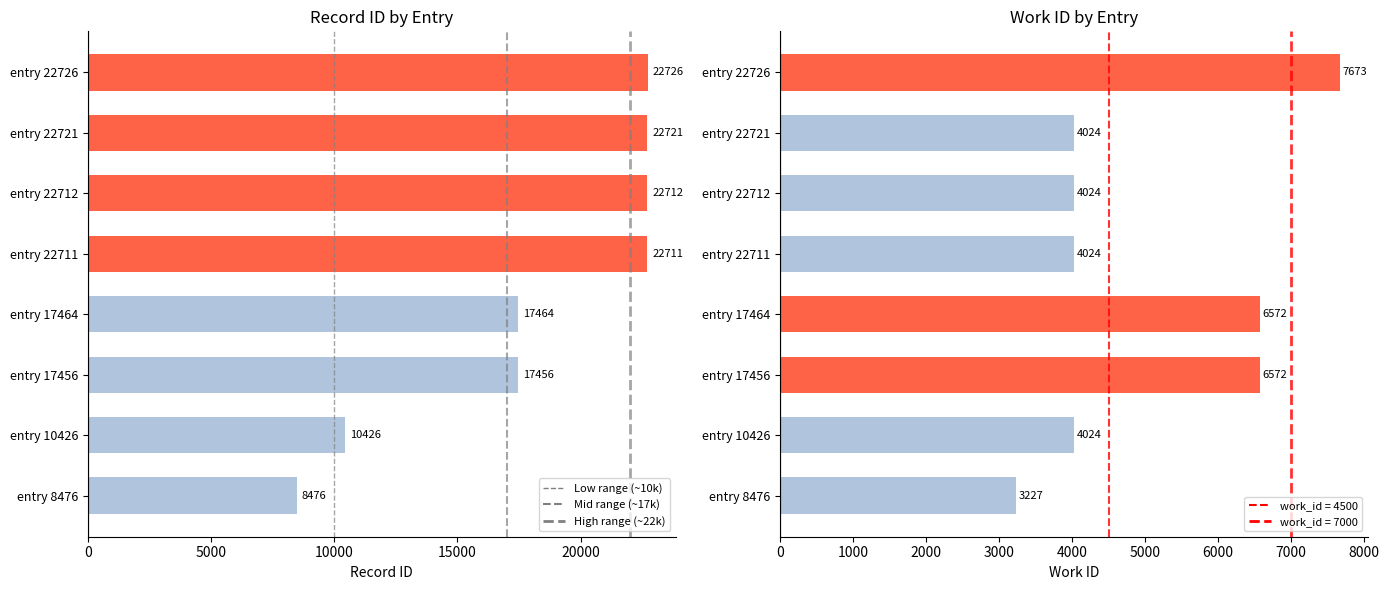

Reading right to left, list all the values displayed in this chart.

id: 22726	22721	22712	22711	17464	17456	10426	8476
work_id: 7673	4024	4024	4024	6572	6572	4024	3227